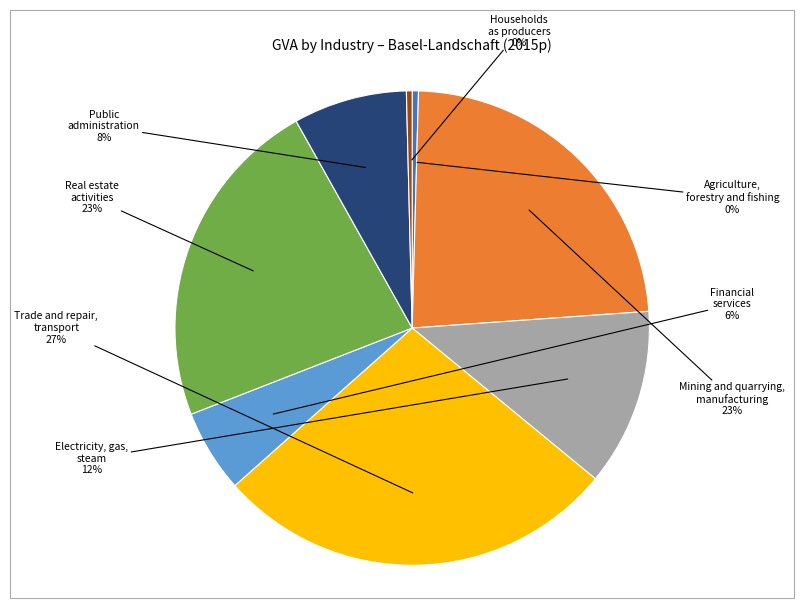

Between Electricity, gas, steam and Mining and quarrying, manufacturing, which is larger?

Mining and quarrying, manufacturing